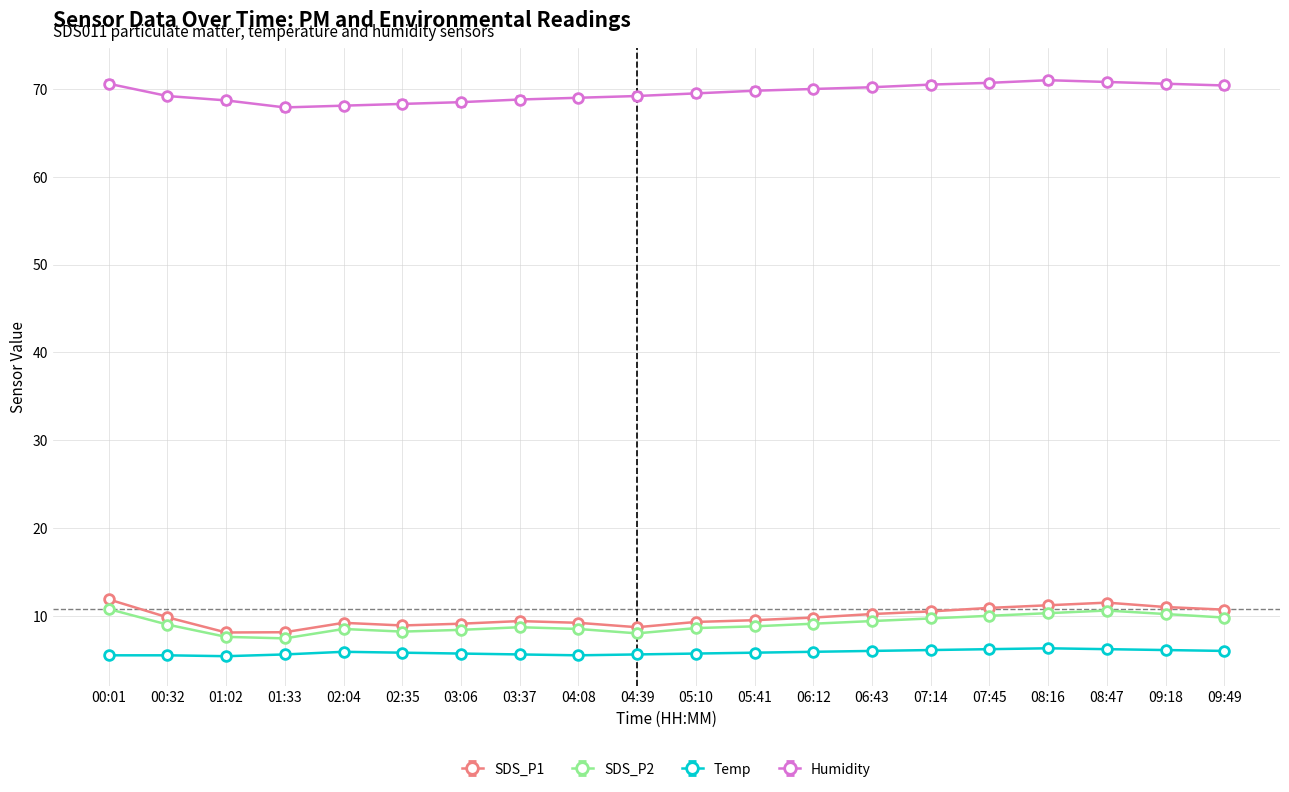

What is the label of the 14th point from the right?

03:06